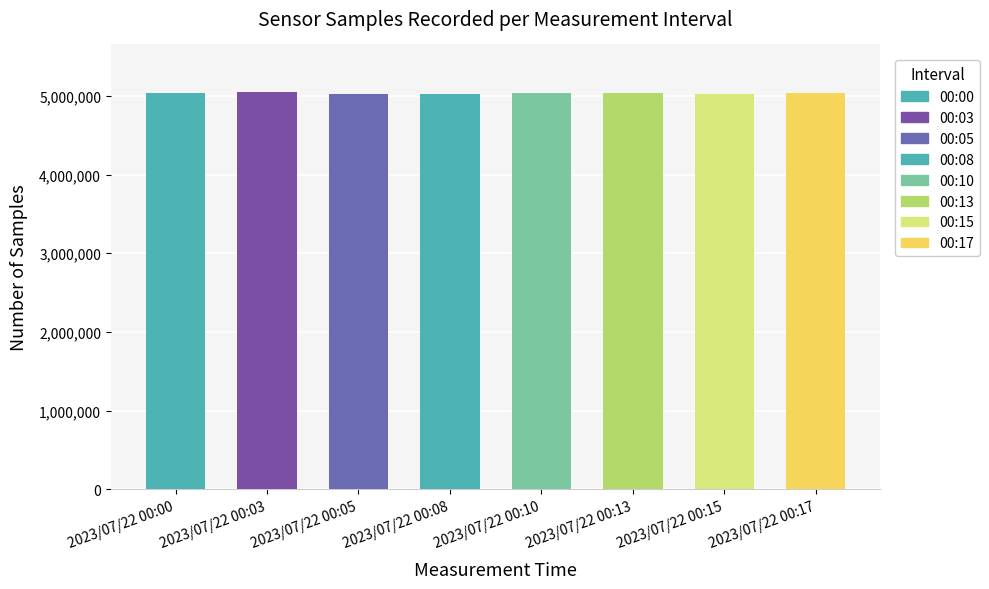

What is the value of the 2nd bar from the left?

5050215